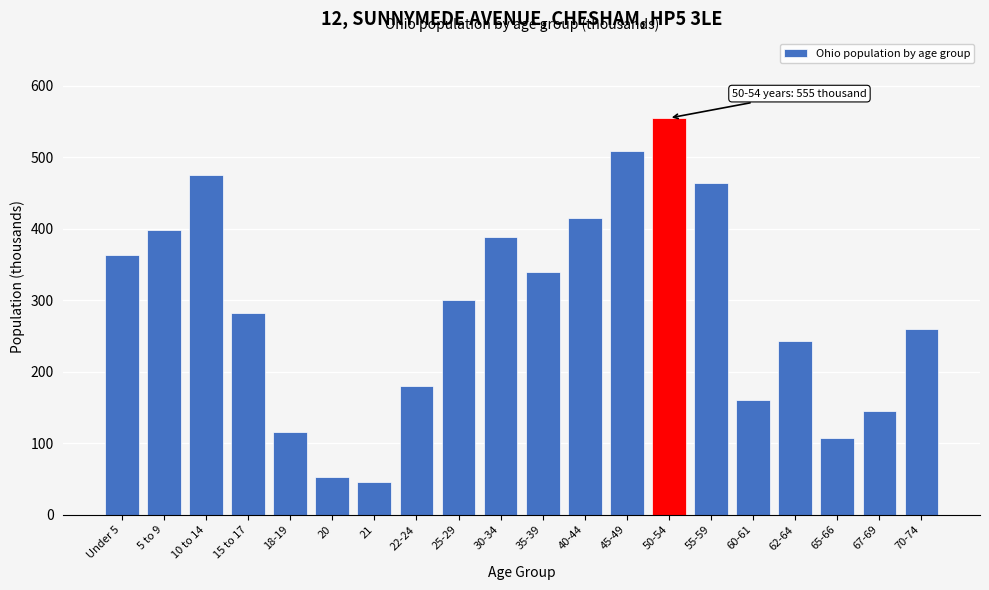

Reading left to right, extract all data points from this chart.

363	399	476	282	116	53	46	180	300	388	339	415	509	555	464	161	243	108	145	260